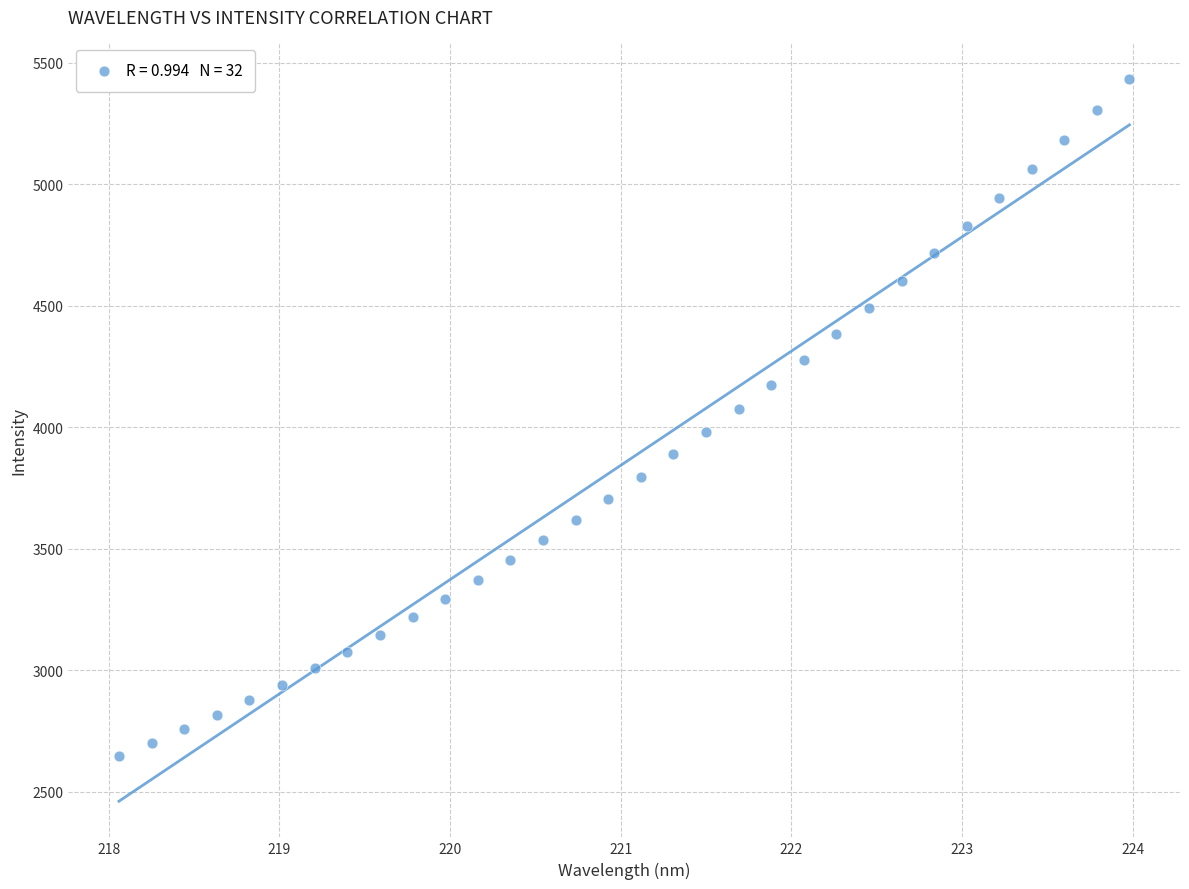

What is the range of X values (max minus min)?

5.9